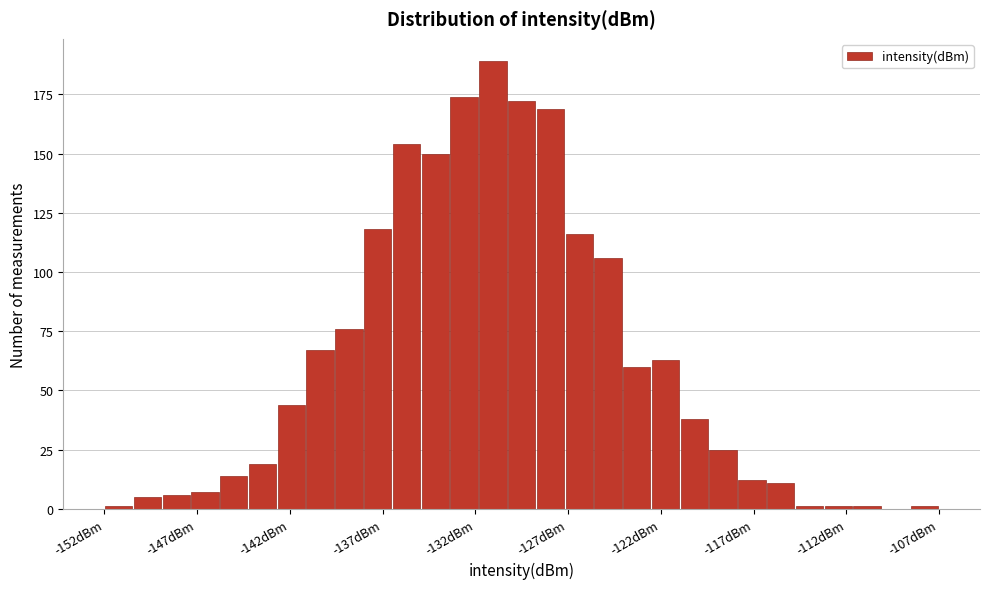

Read against the x-axis, roughly where is the centre of the tallest bar?

-131.0